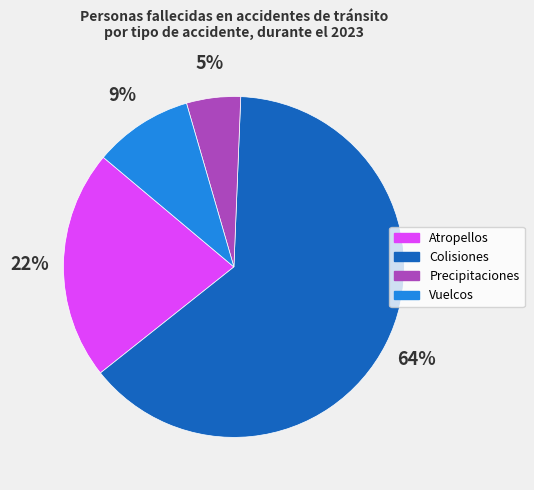

What is the largest slice in the pie chart?

Colisiones